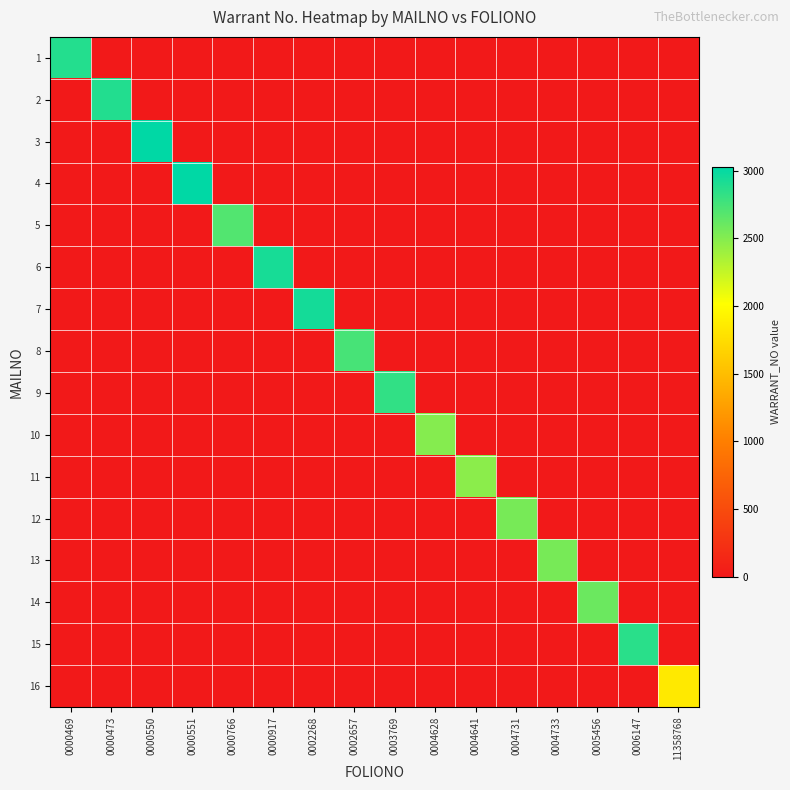

Rank the series at 0000469 from lowest to highest value.

2, 3, 4, 5, 6, 7, 8, 9, 10, 11, 12, 13, 14, 15, 16, 1